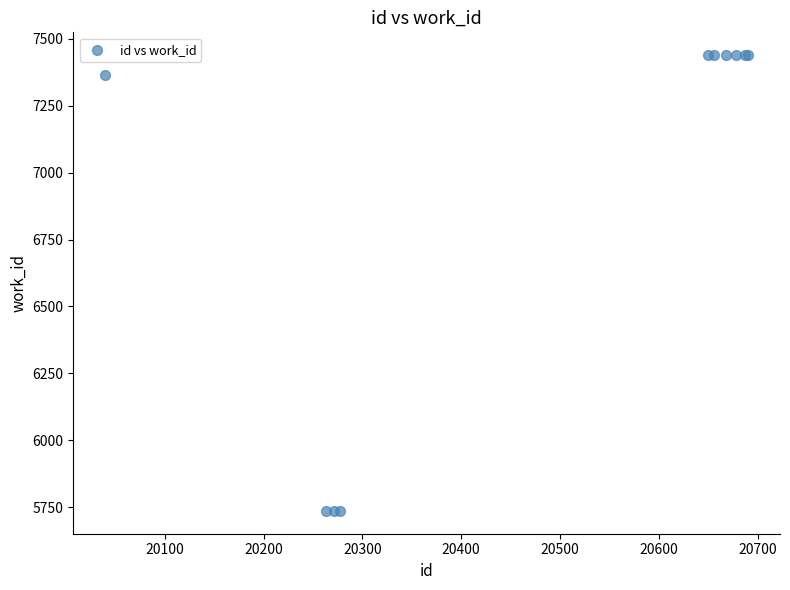

What Y value in the scatter plot is closest to 6587?

7365